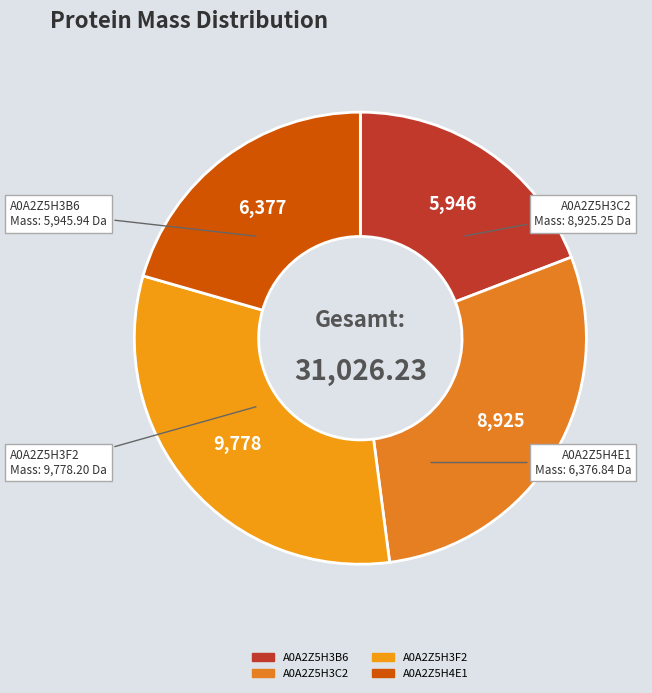

Is A0A2Z5H3F2 the majority of the pie?

No